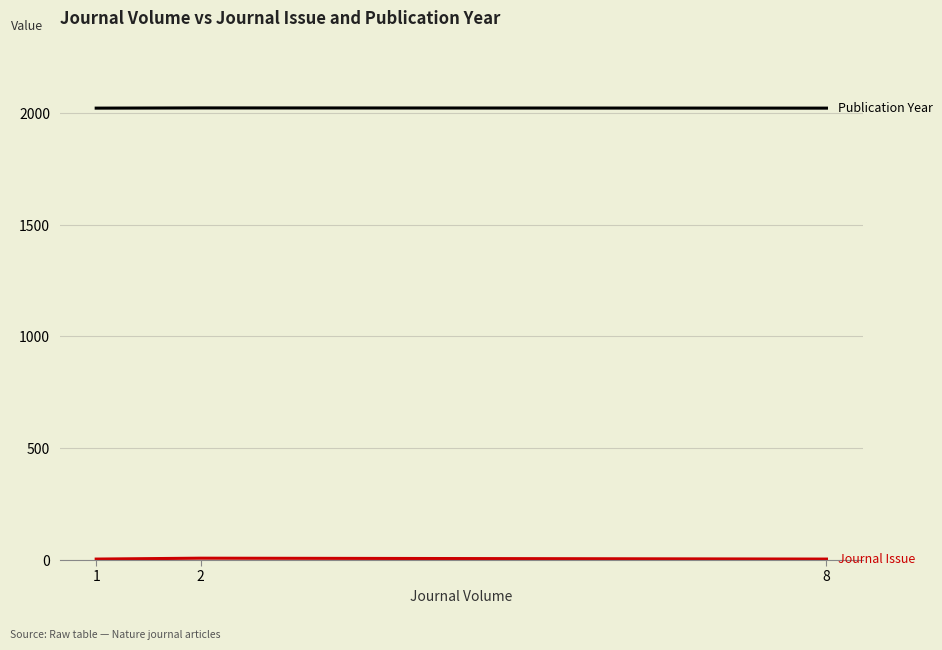

How many series are shown in this chart?

2